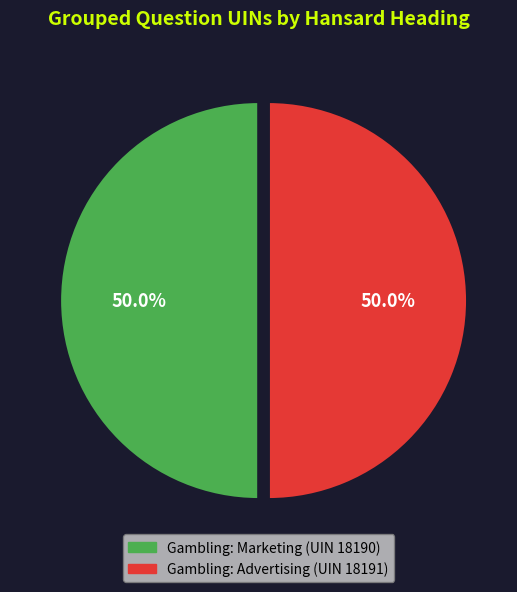

How many segments does this pie chart have?

2